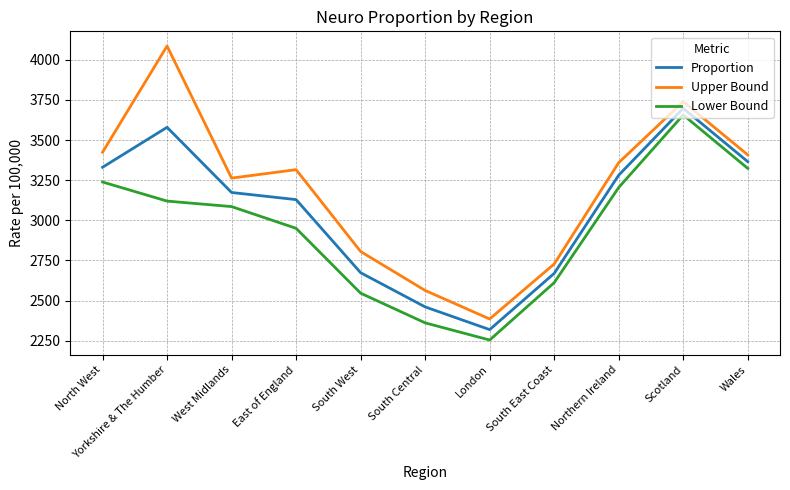

True or false: Proportion has a value of 1195.6 at West Midlands.

False